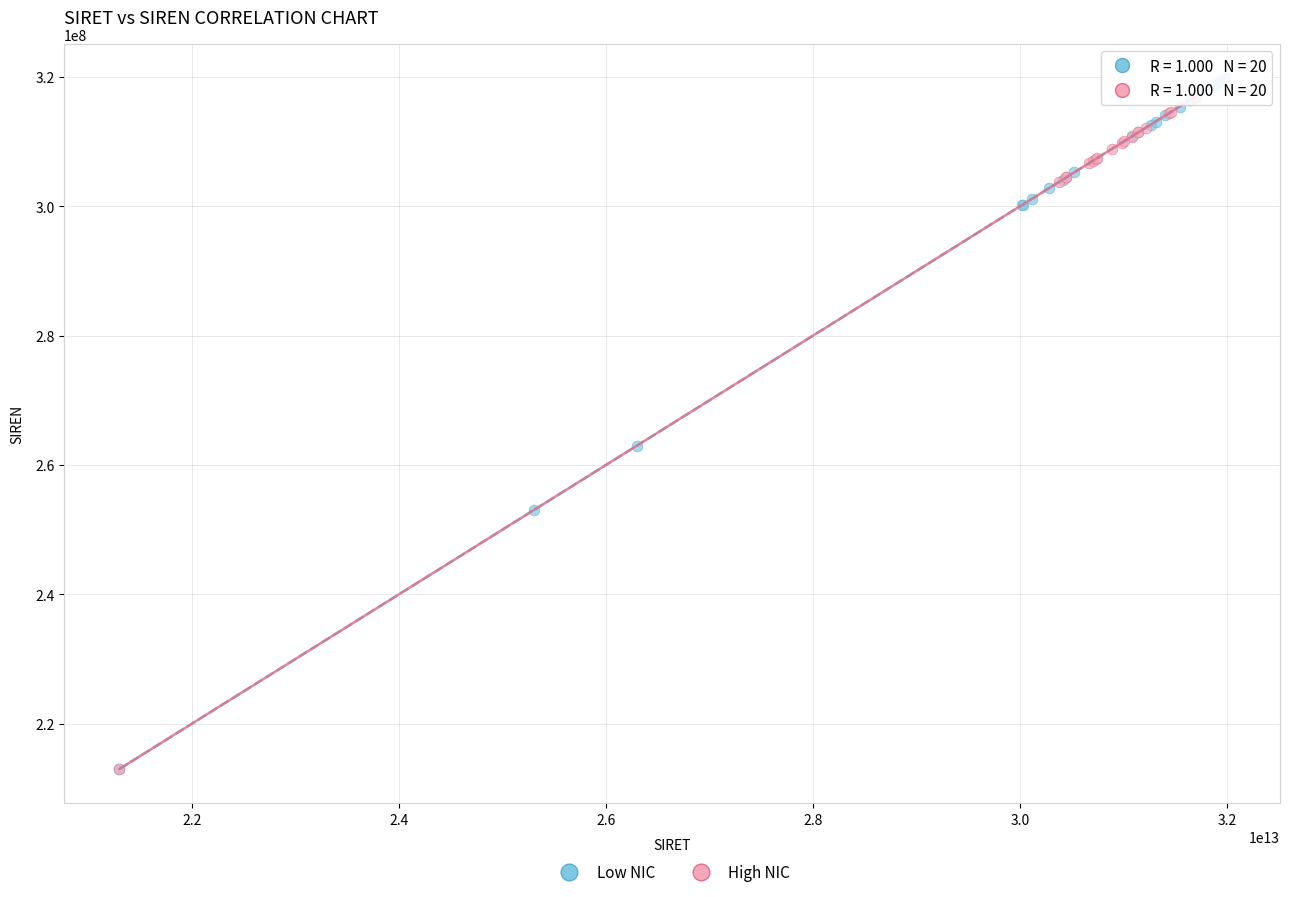

Which series has the widest spread of Y values?

Low NIC